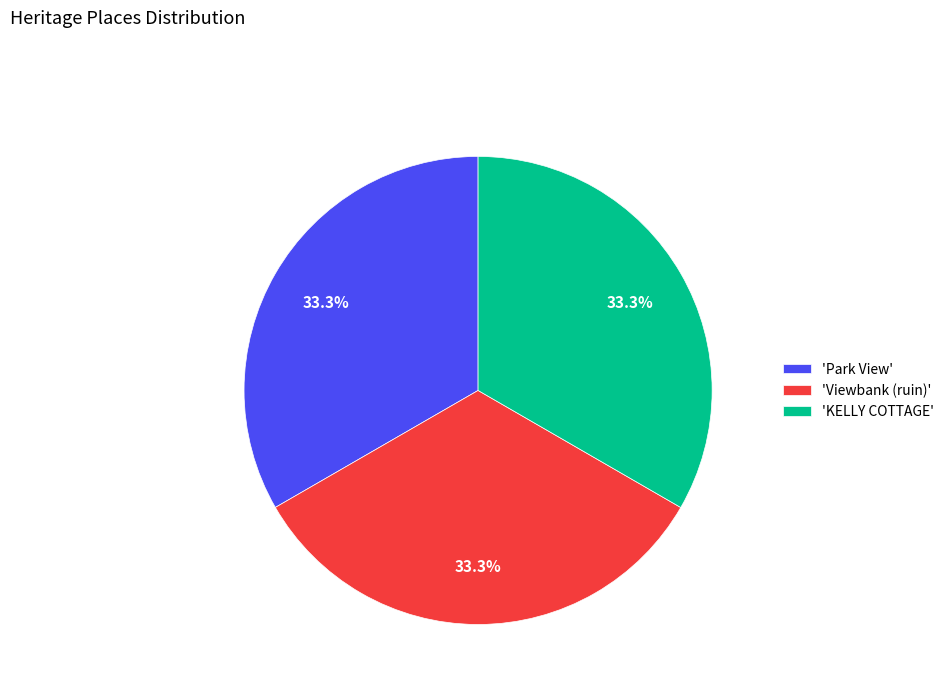

What portion of the pie excludes 'Park View'?

66.7%